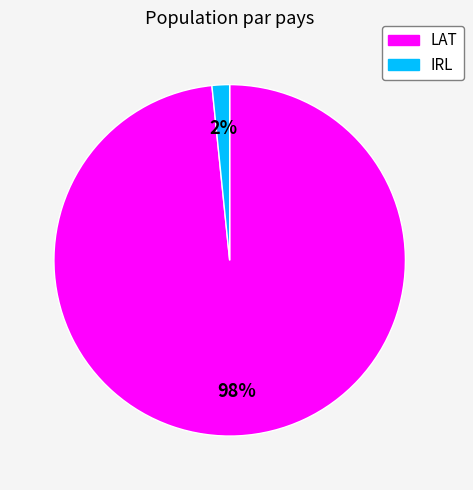

To the nearest percent, what is the combined percentage of IRL and LAT?

100%